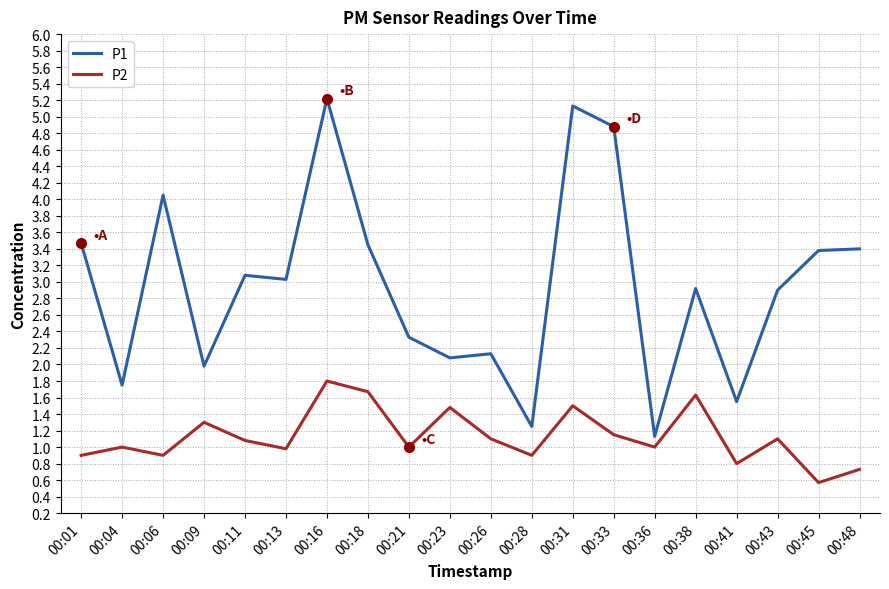

How many categories are shown in the chart?

20